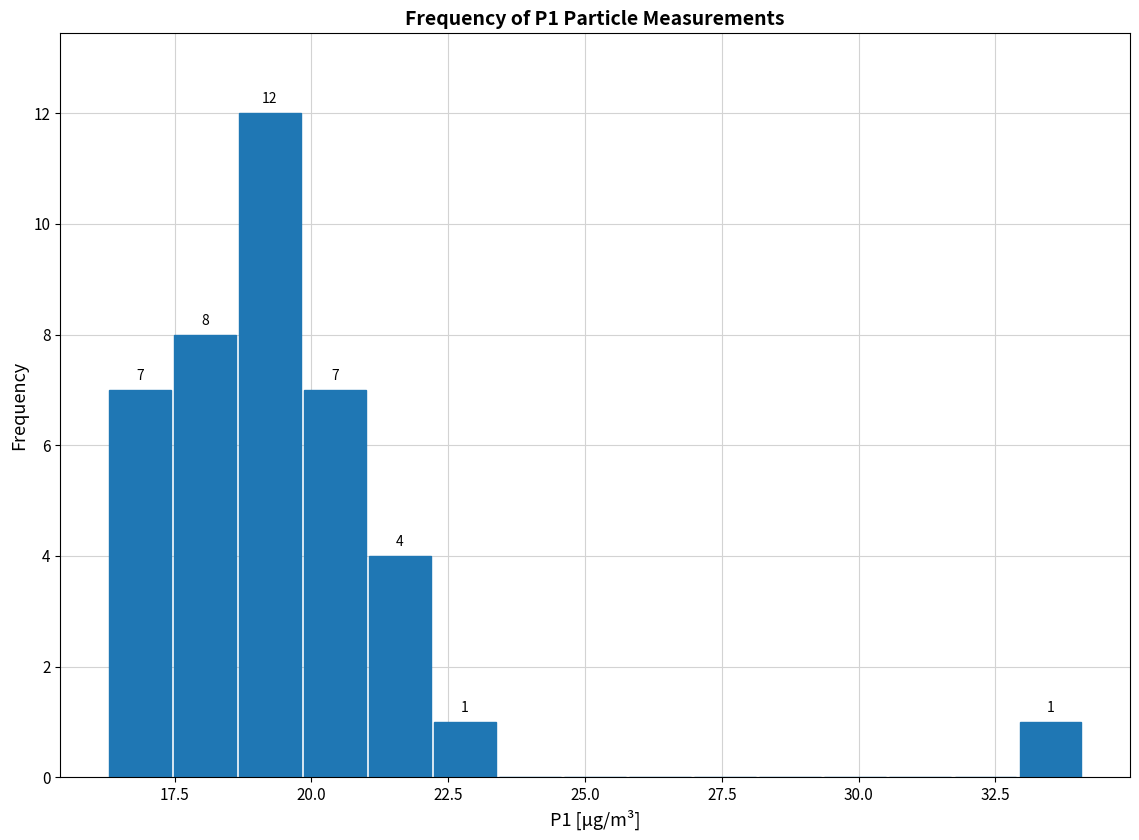

Read against the x-axis, roughly where is the centre of the tallest bar?

19.0